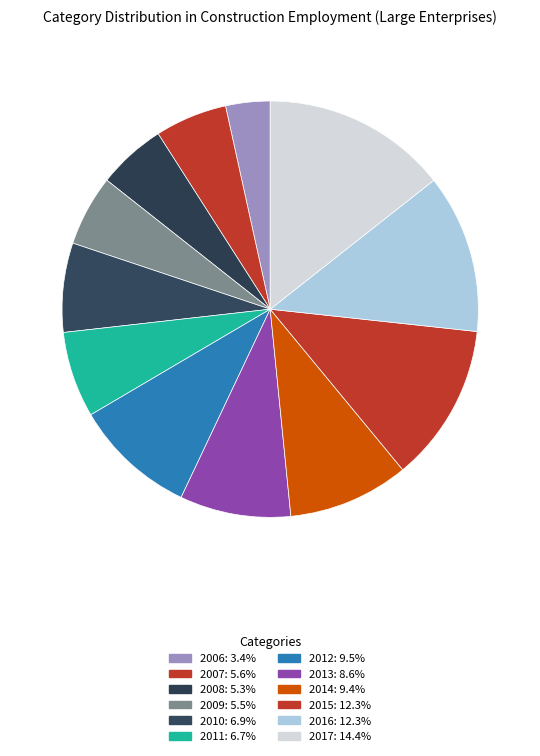

To the nearest percent, what is the combined percentage of 2017 and 2008?

20%